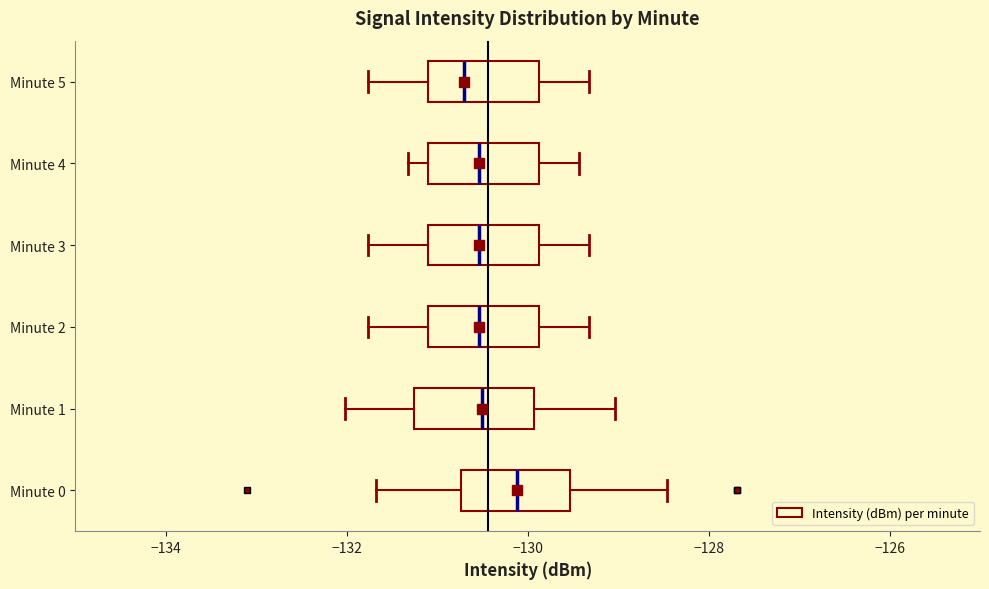

Where is the left edge of the box for Minute 1 on the x-axis? The values are not printed on the chart, so give them approximately, as read against the axis.

-131.2